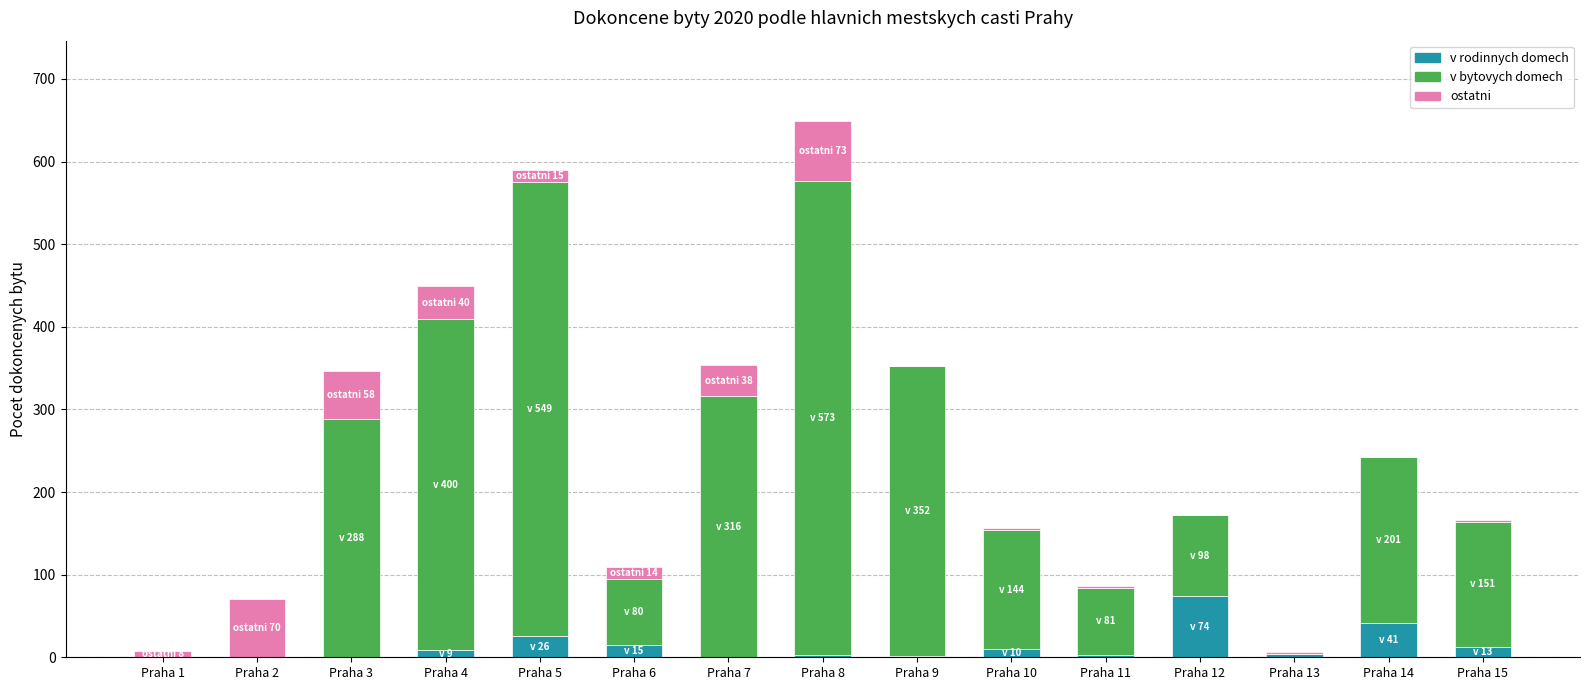

At which label does v rodinnych domech reach its peak?

Praha 12